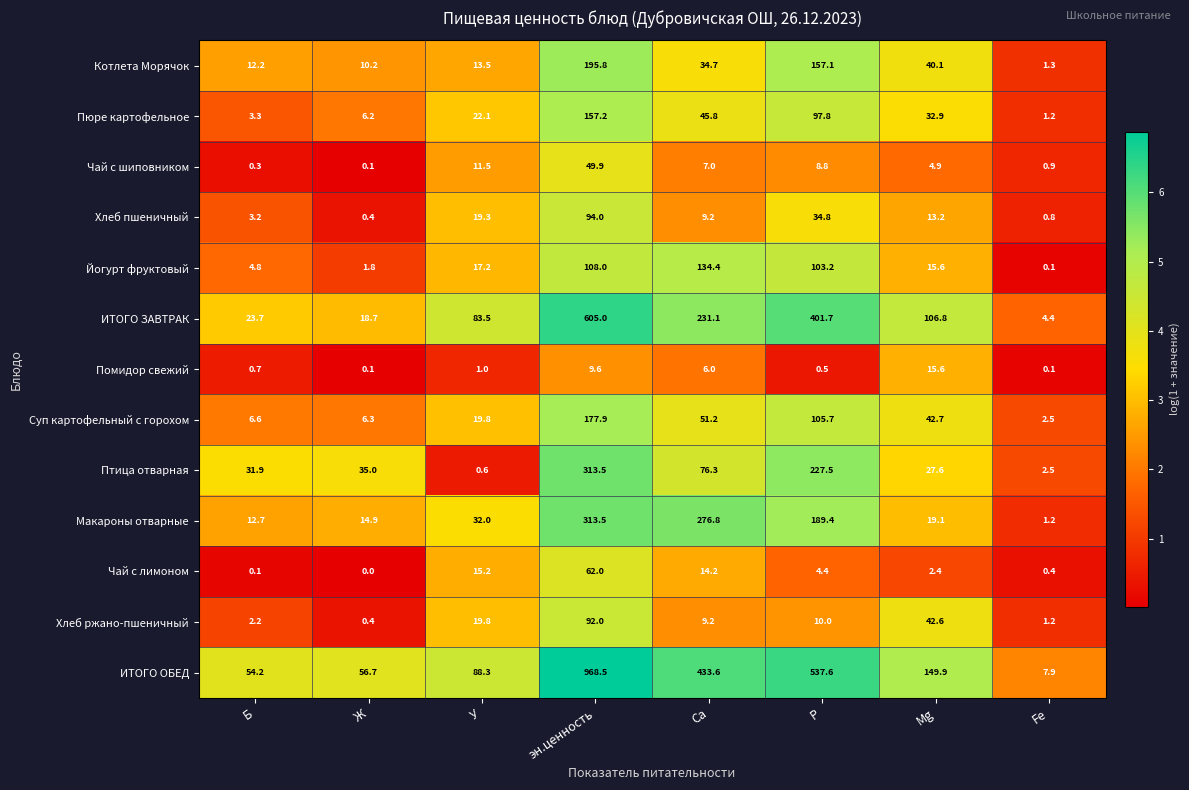

How many data points does each series have?

8